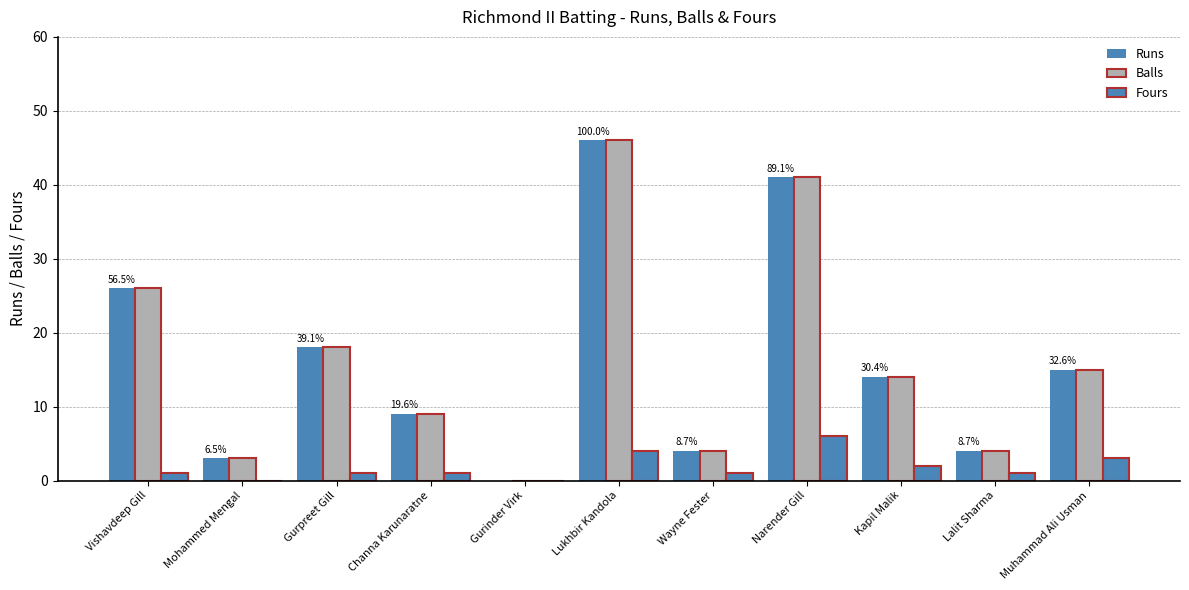

How many groups of bars are there?

11